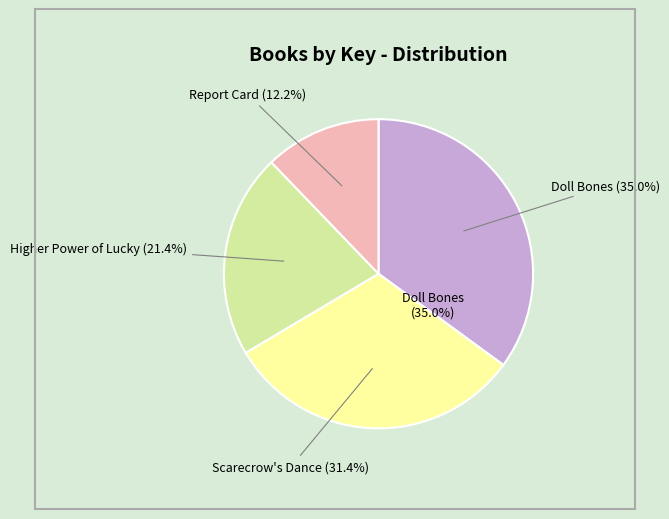

What is the change in value from Higher Power of Lucky to Report Card?

-12213485